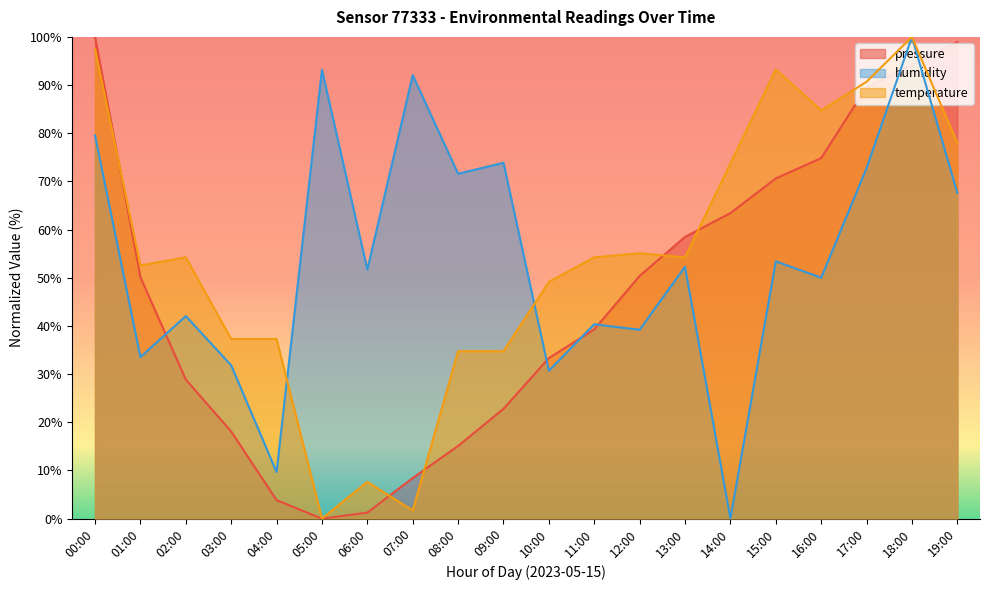

What is the label of the 20th point from the right?

00:00